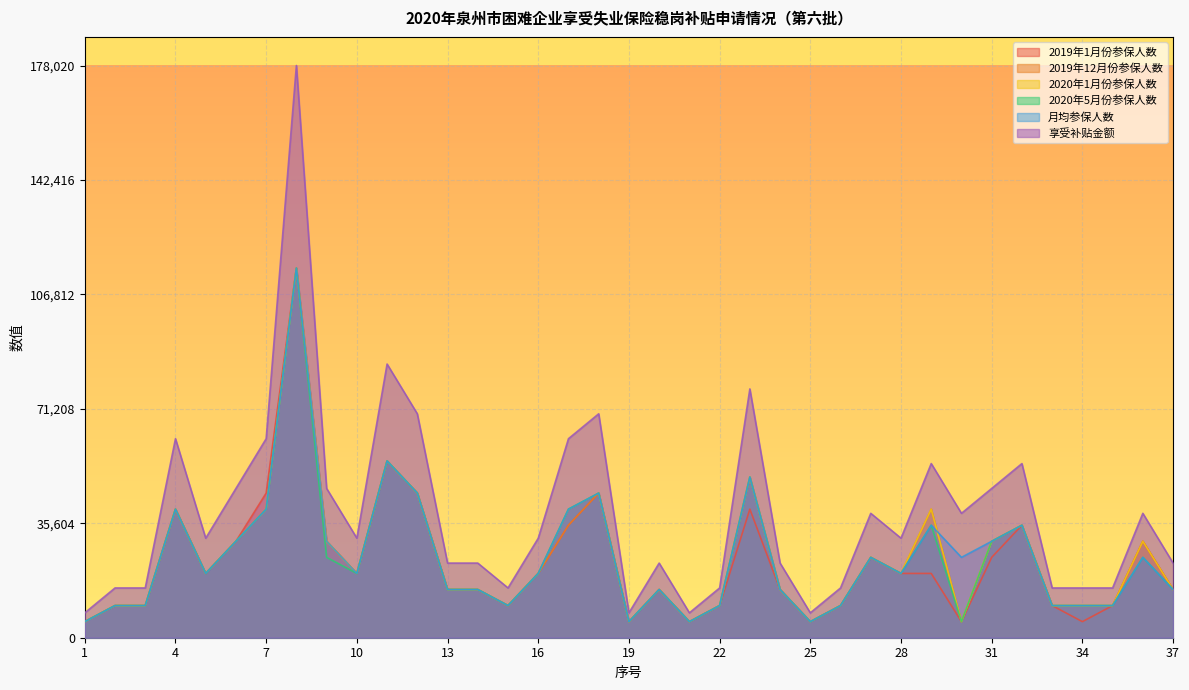

What is the total value across all series at 33?

65480